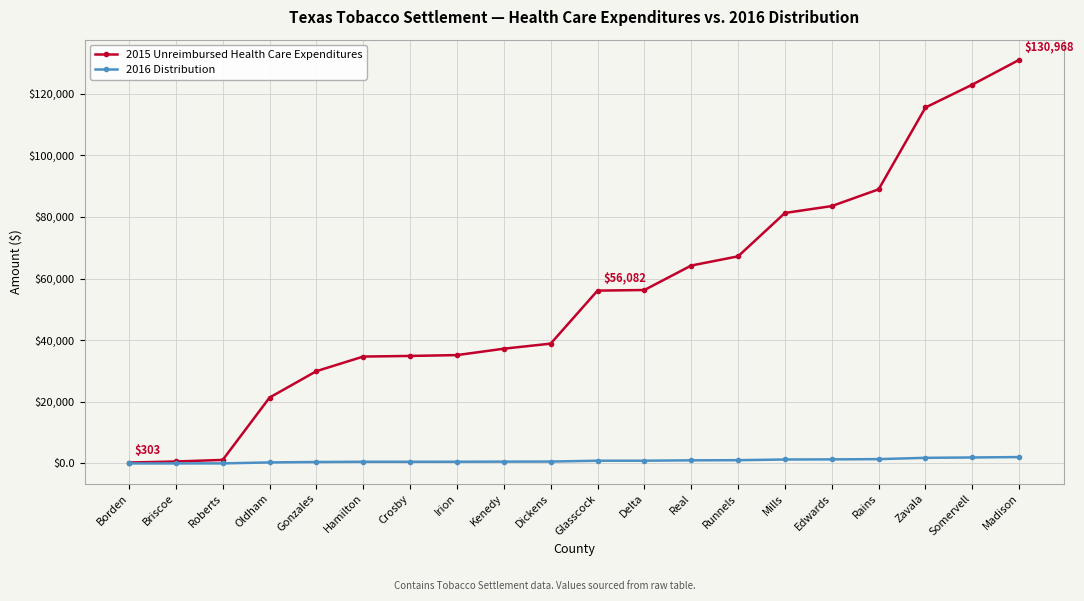

What is the value of the 2016 Distribution point at the 14th from the left?

1062.1